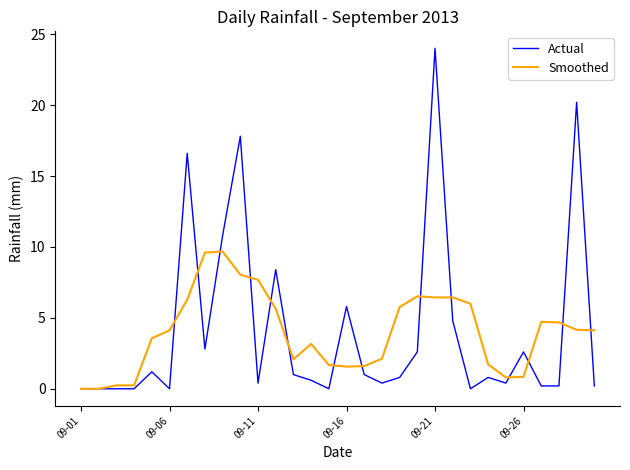

What is the highest value of the Actual series?

24.0